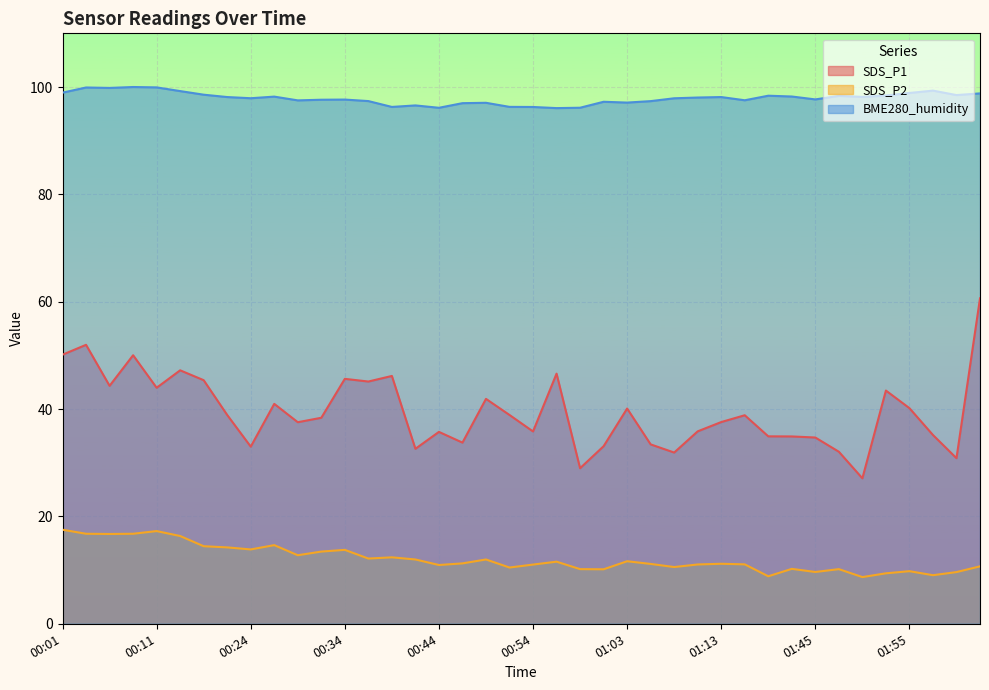

The value of SDS_P2 at 02:03 is 10.7. True or false?

True